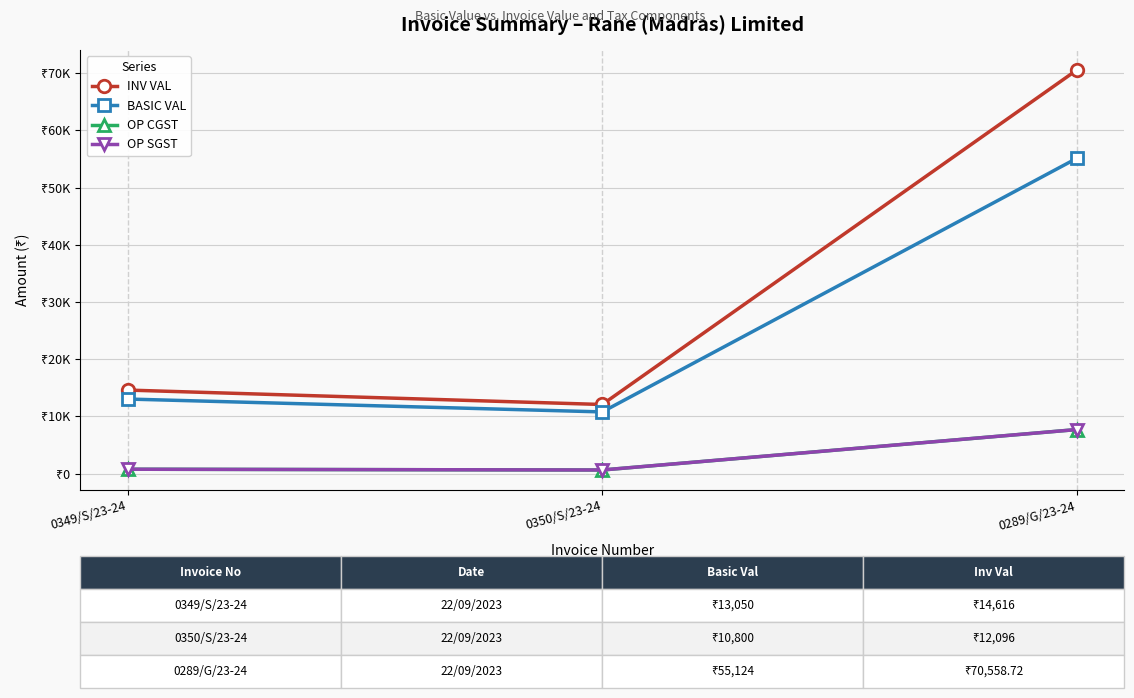

Is this an area chart (filled region under the line)?

No